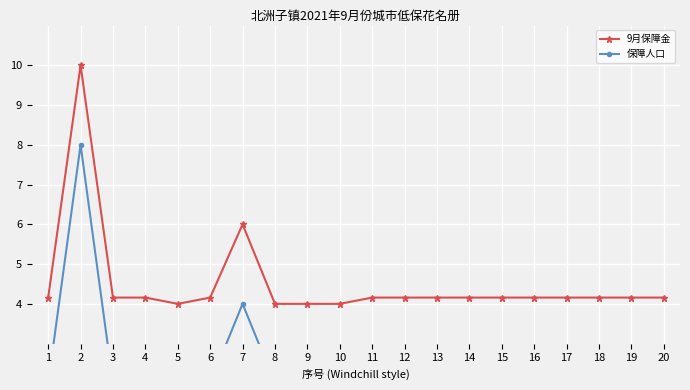

At which category does 保障人口 reach its first local peak?

2